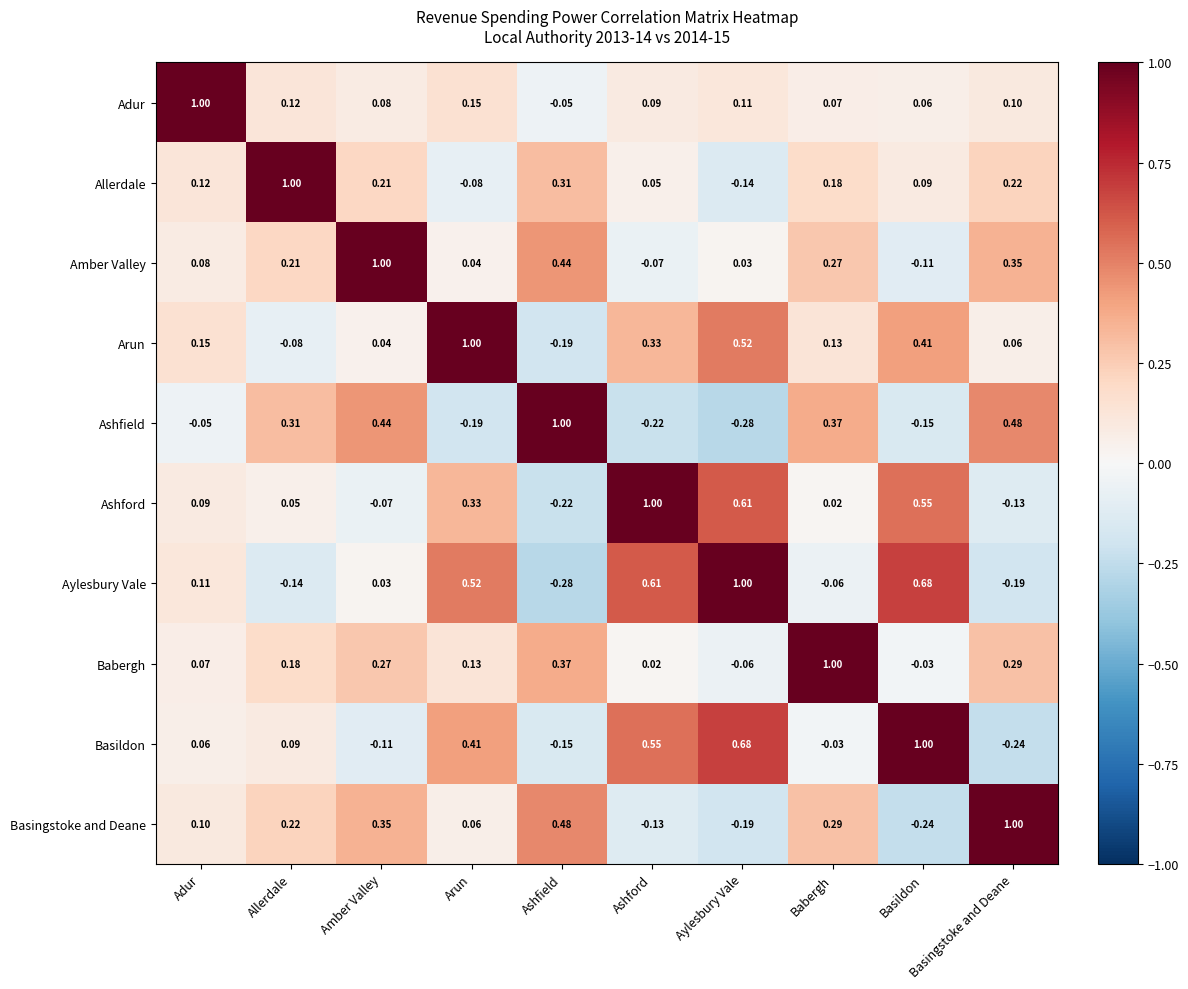

At which label is Babergh closest to 0?

Ashford